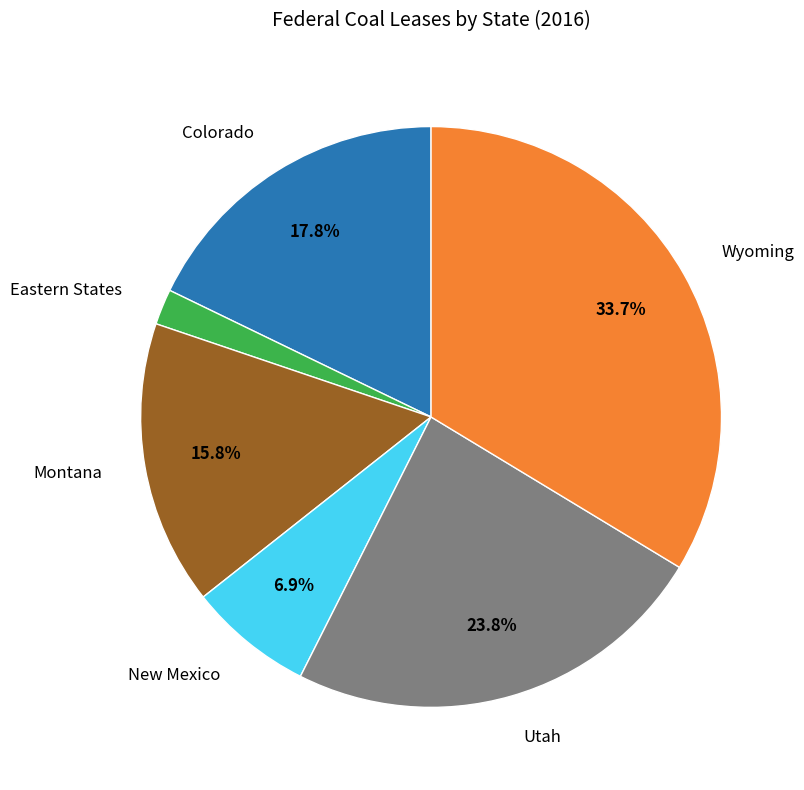

Does any single category account for the majority?

No